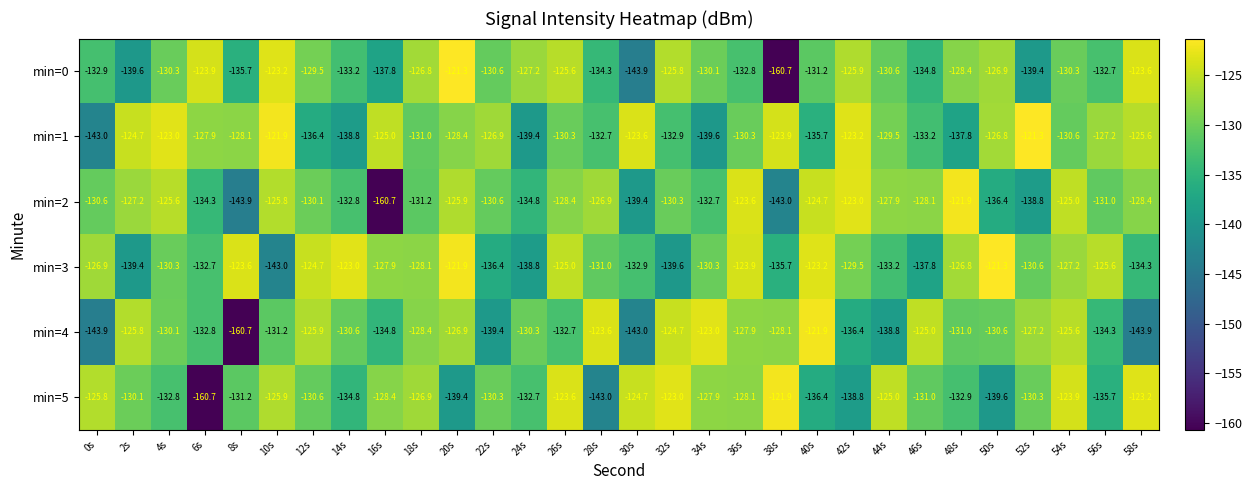

What is the greatest value displayed?

-121.3